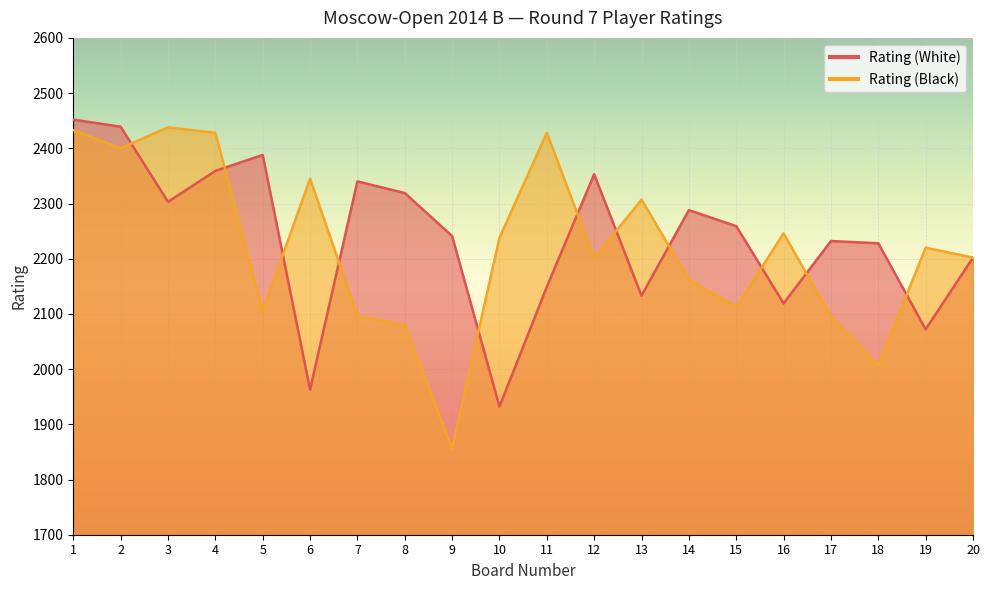

At how many categories does at least one series exceed 2447?

1